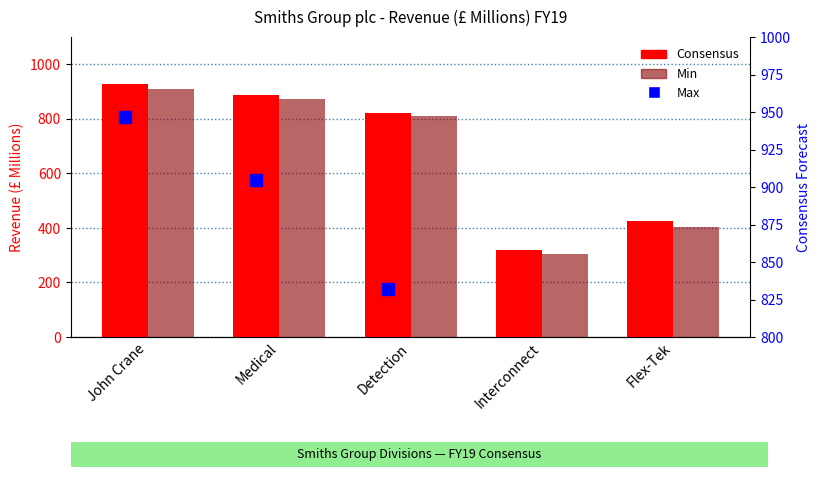

Reading right to left, list all the values displayed in this chart.

Consensus: 425.1	318.1	820.7	886.5	928.3
Min: 403.0	303.0	809.0	872.0	909.3
Max: 460.0	324.0	832.0	904.7	946.6